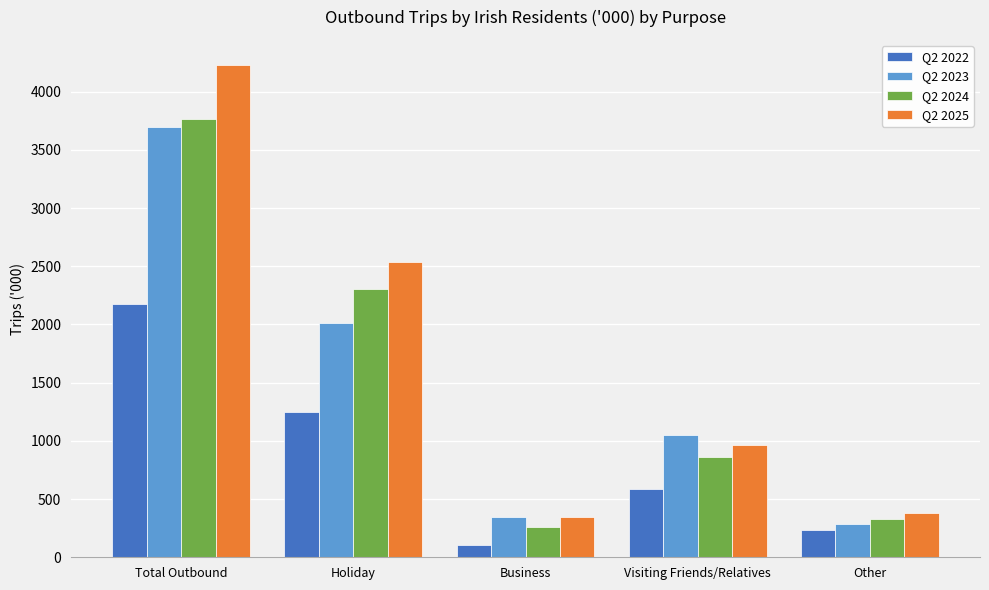

What position from the left is Other?

5